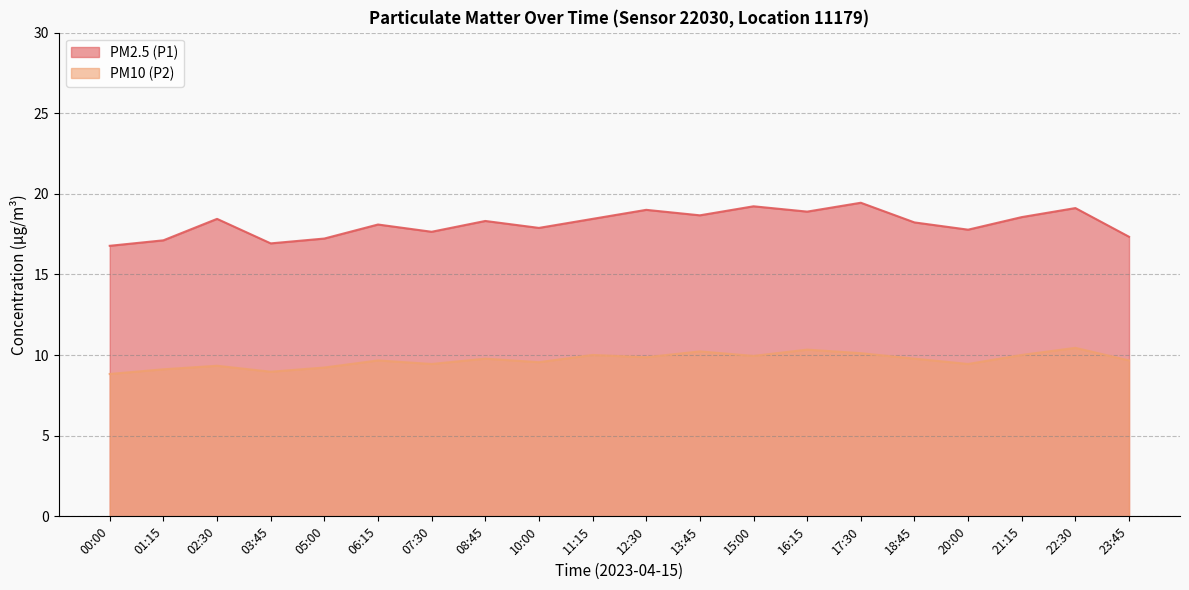

How many values are below 9?

2